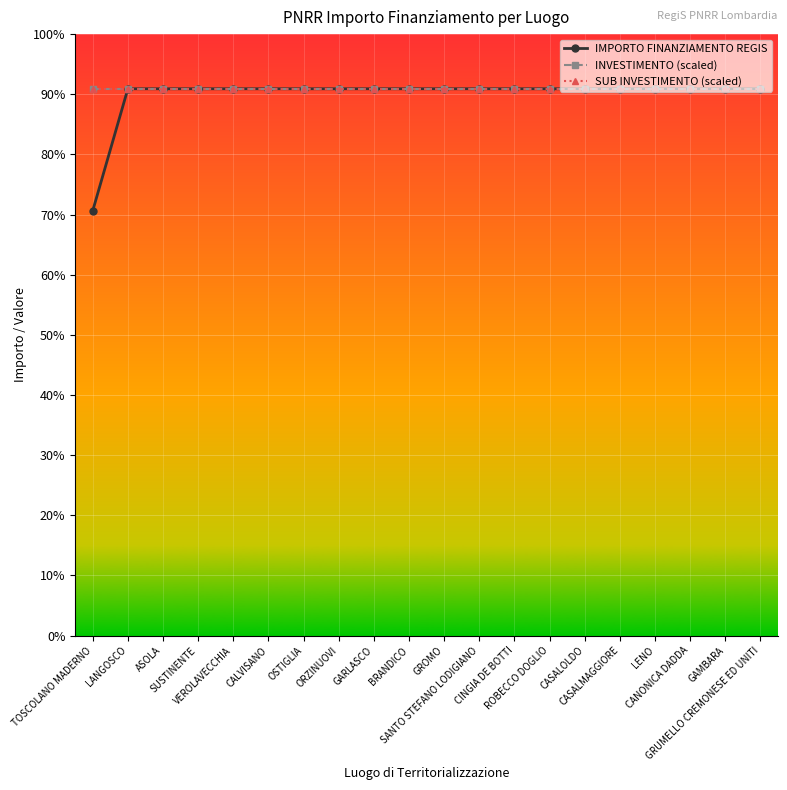

Is it true that INVESTIMENTO (scaled) equals 22750.0 at BRANDICO?

True